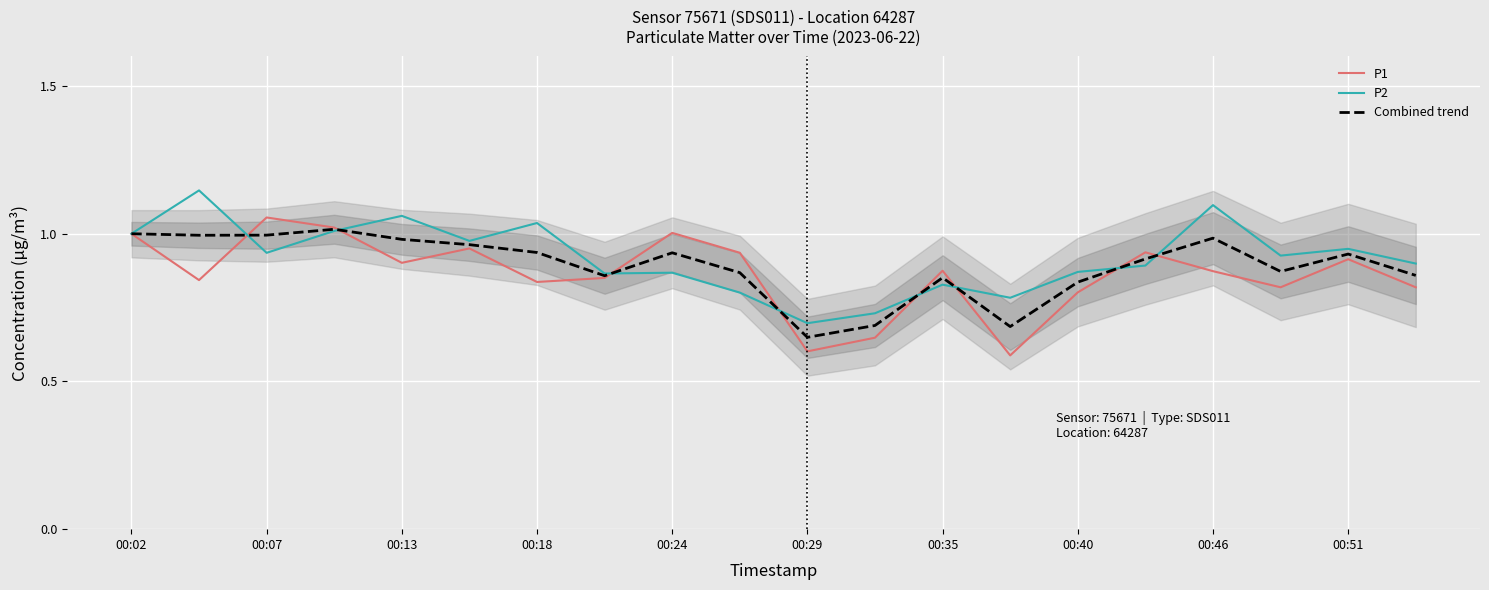

Rank the series by their maximum value, from lowest to highest.

Combined trend, P1, P2